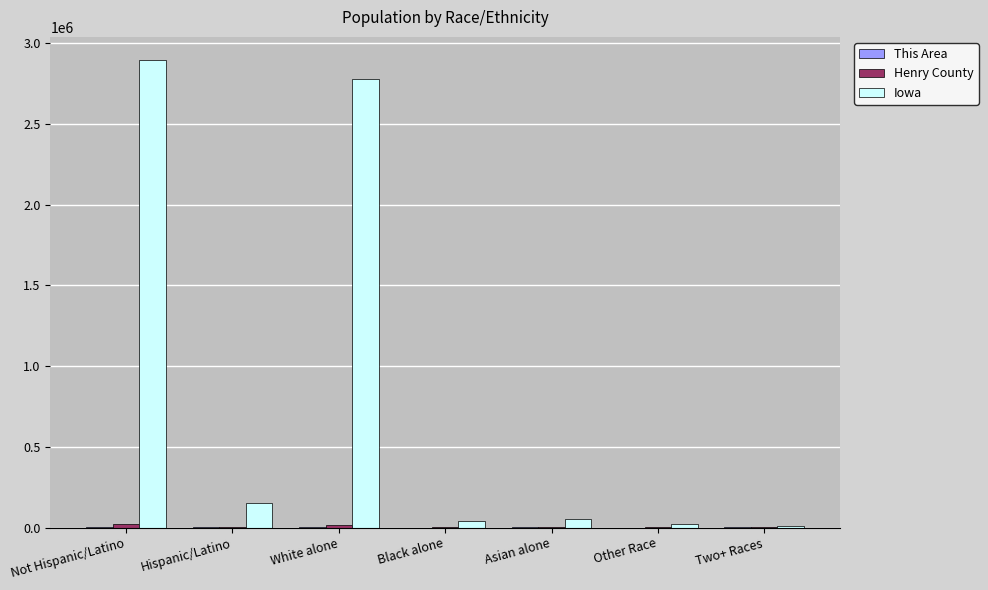

Which series has the widest spread of values?

Iowa